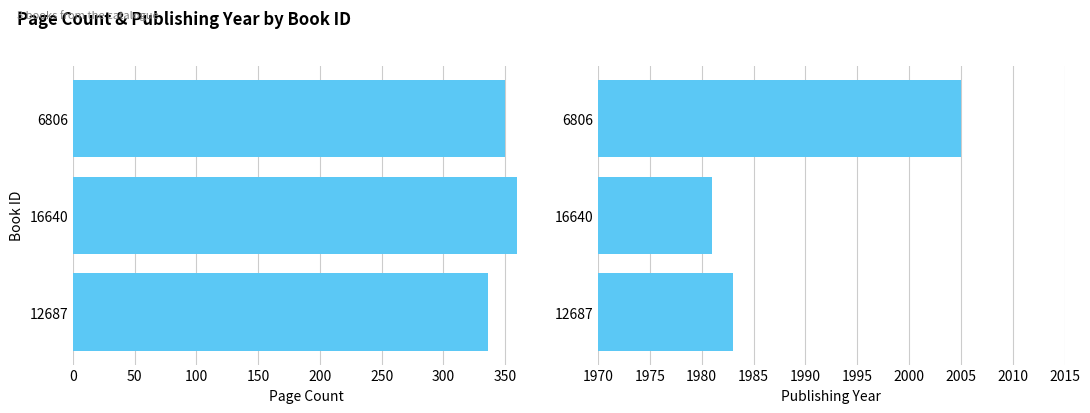

Rank the series by their average value, from lowest to highest.

pageCount, publishingYear